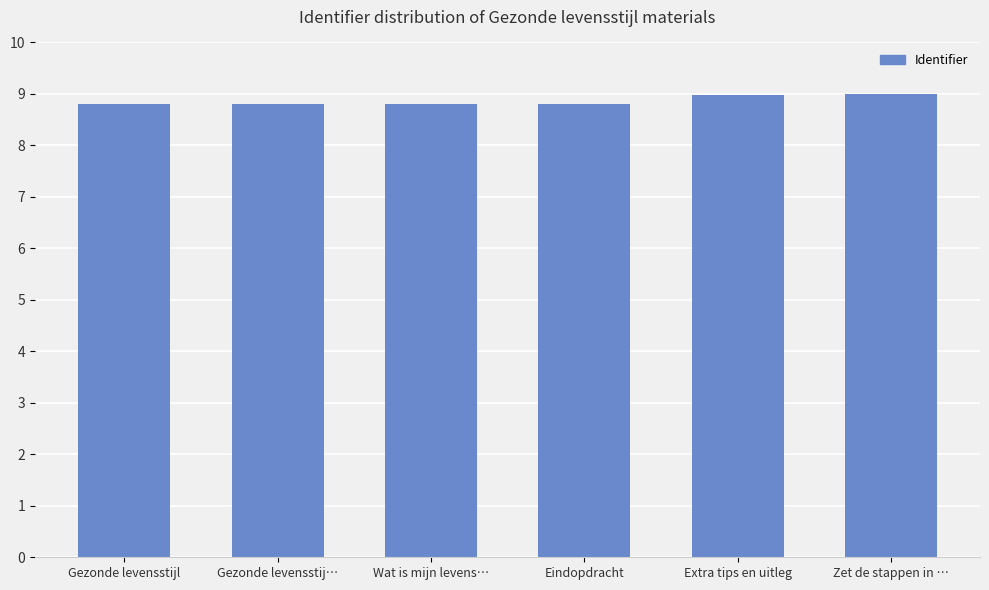

What is the smallest value displayed?

8.8